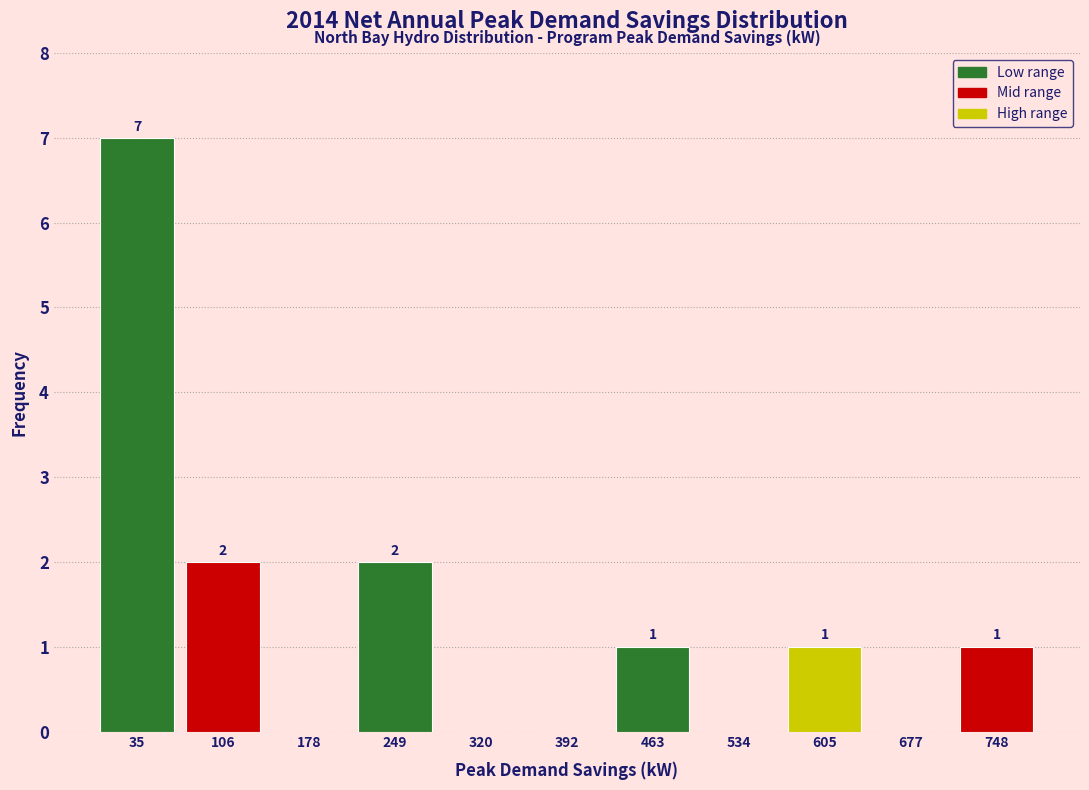

Which range on the x-axis has the tallest bar?

0 to 70